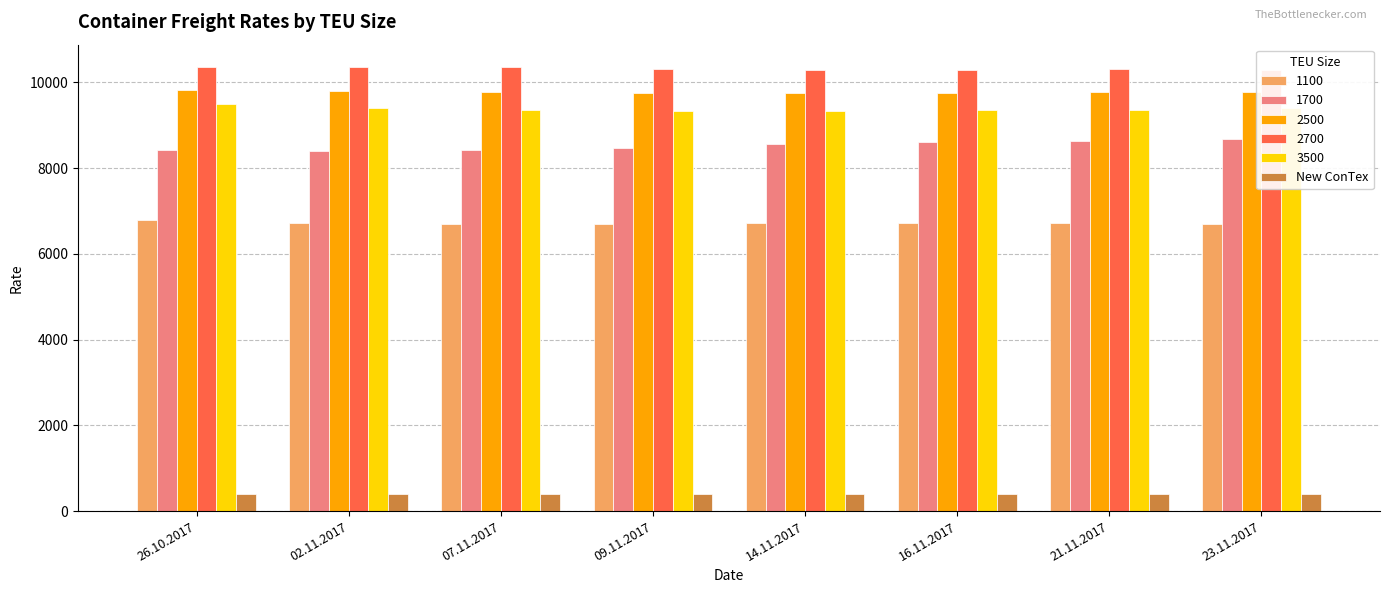

Is it true that 3500 equals 2449 at 02.11.2017?

False